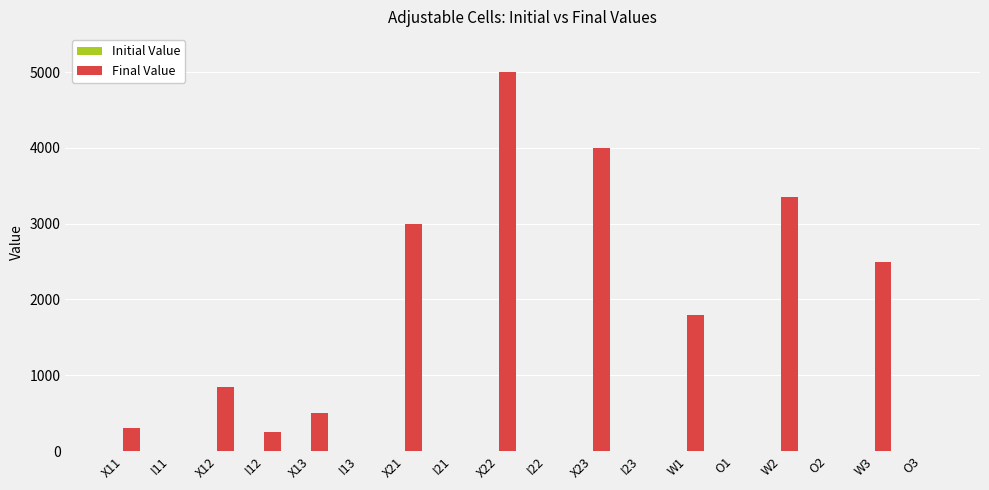

Which has a higher value, I23 or W2?

W2